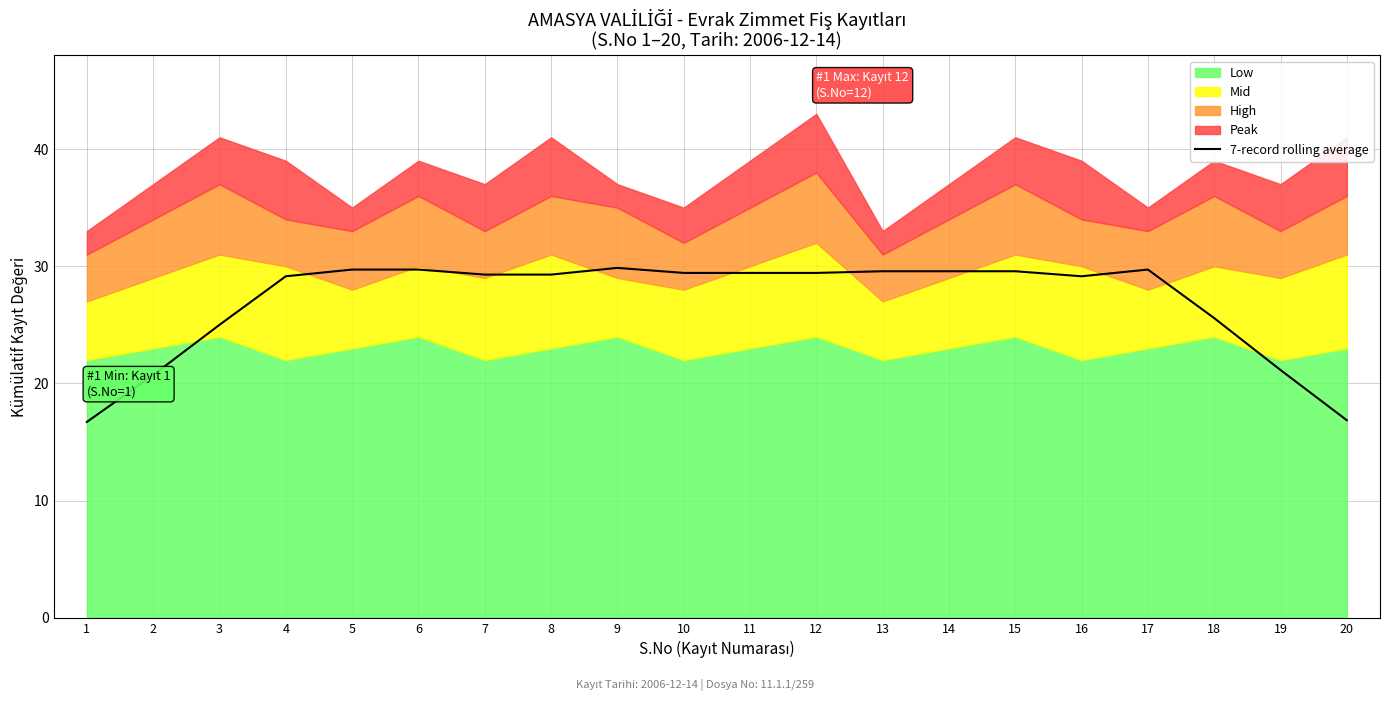

How many lines are shown in the chart?

1